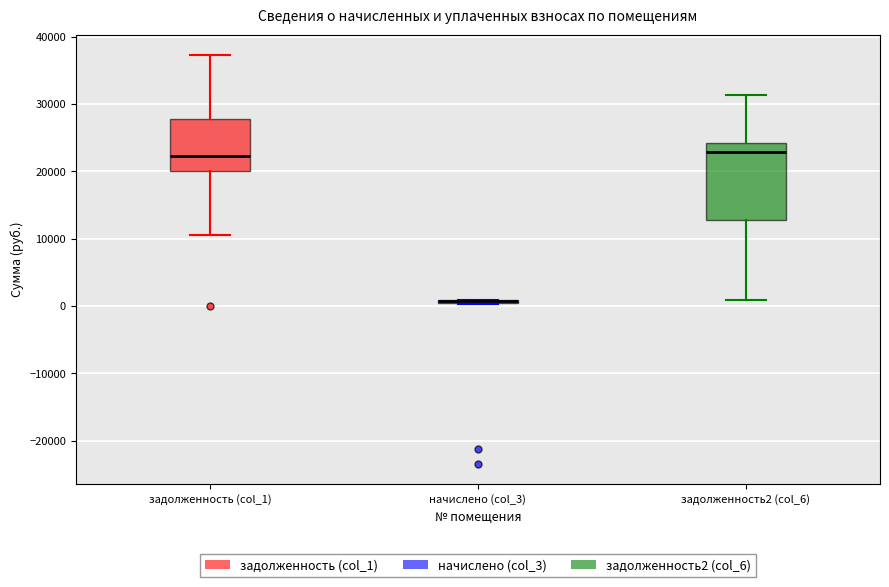

Comparing the boxes themselves (not the whiskers), which one is the tallest?

задолженность2 (col_6)